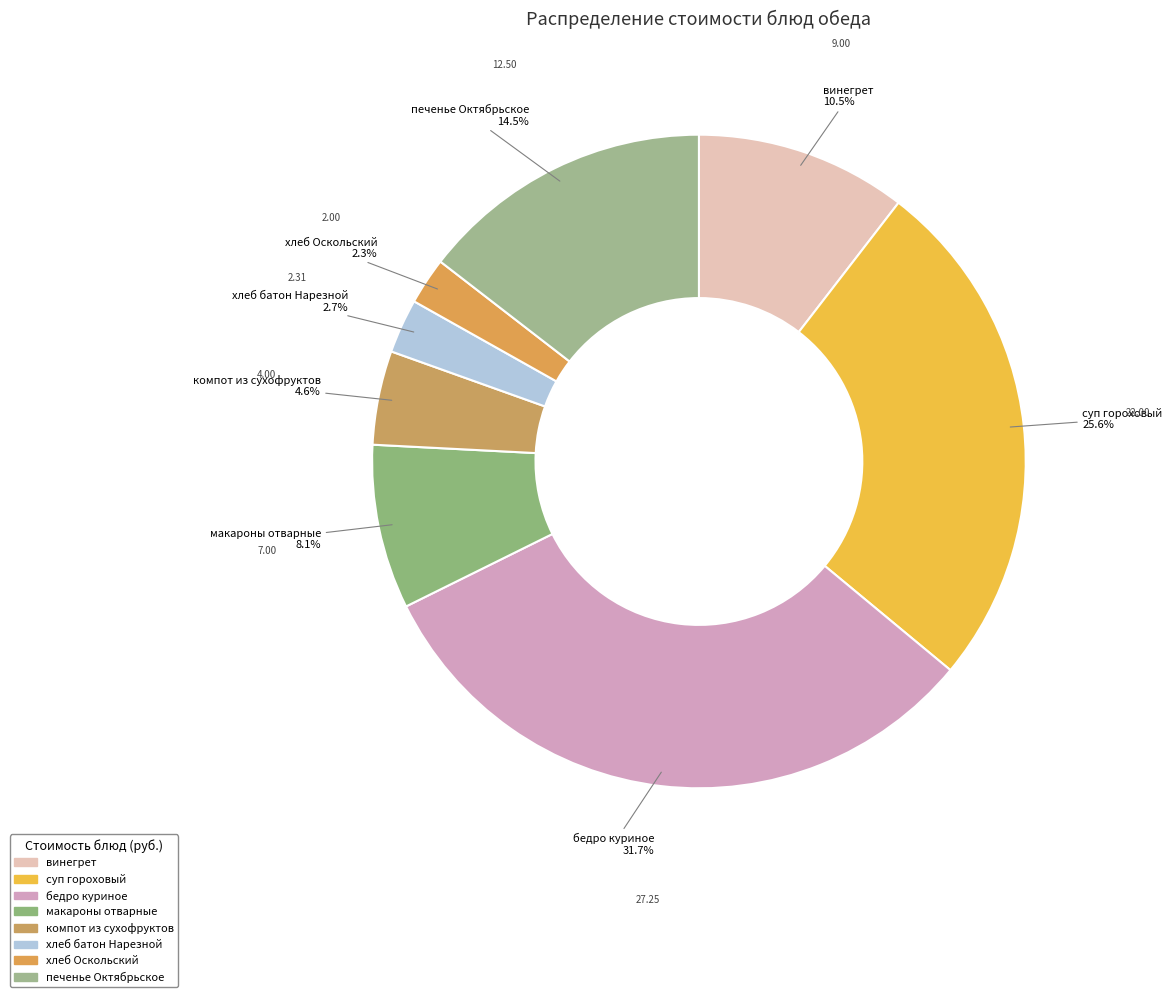

Count the number of slices in the pie.

8